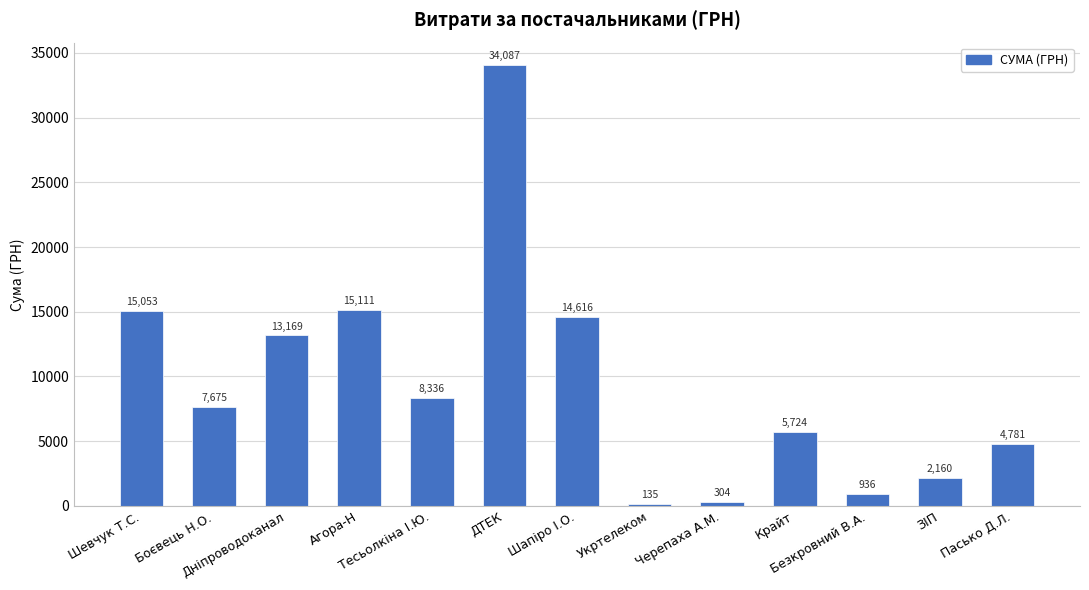

The value at Дніпроводоканал is 13168.6. True or false?

True